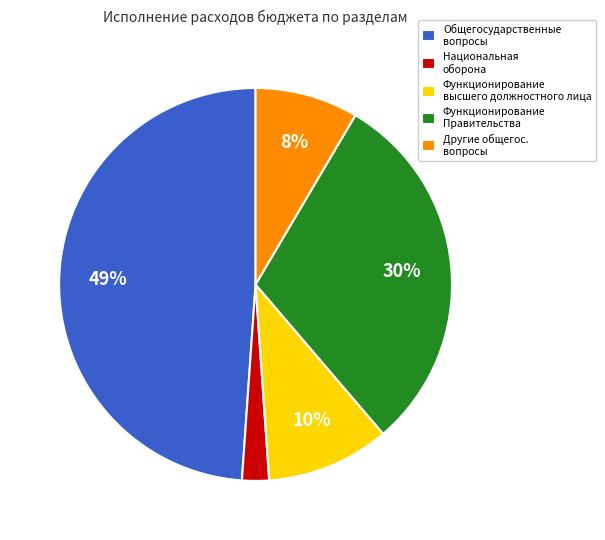

What is the largest slice in the pie chart?

Общегосударственные вопросы